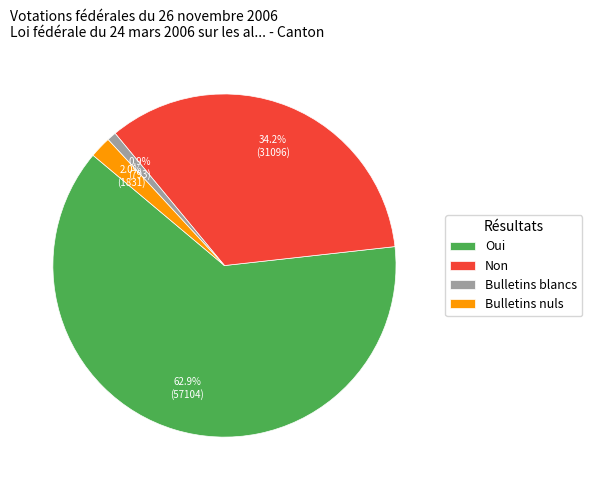

What portion of the pie excludes Oui?

37.1%